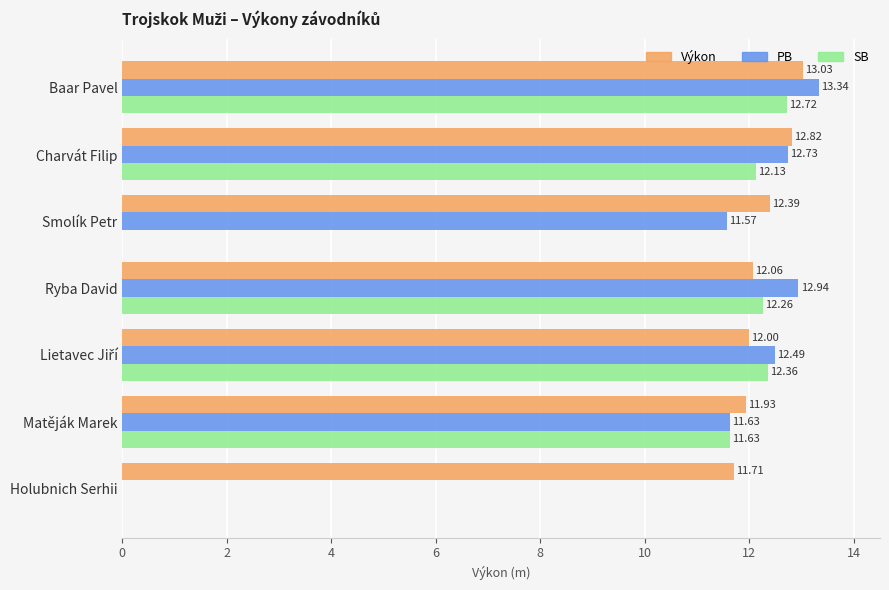

Which category has the highest value in the SB series?

Baar Pavel